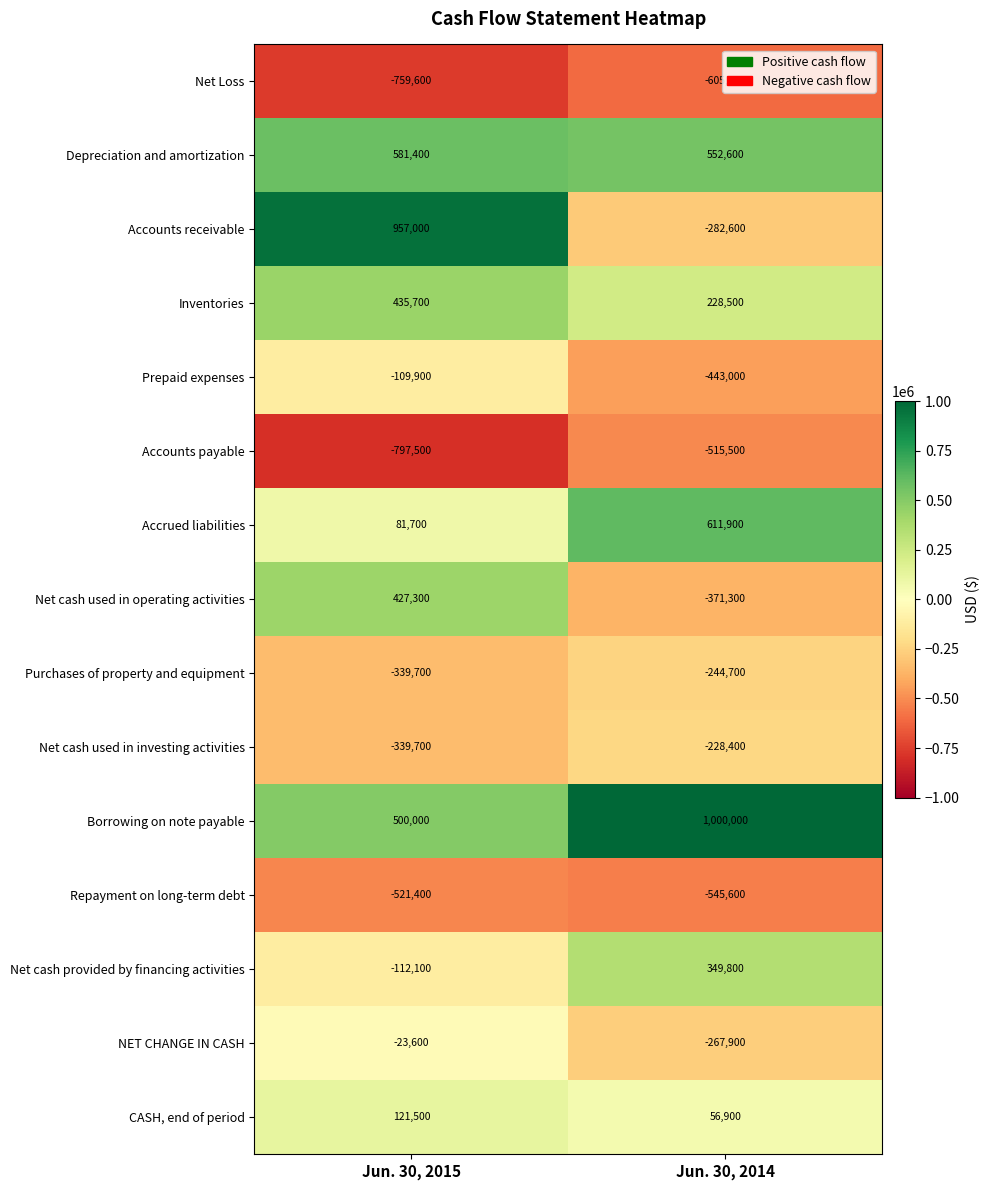

Count the number of data series in this chart.

15